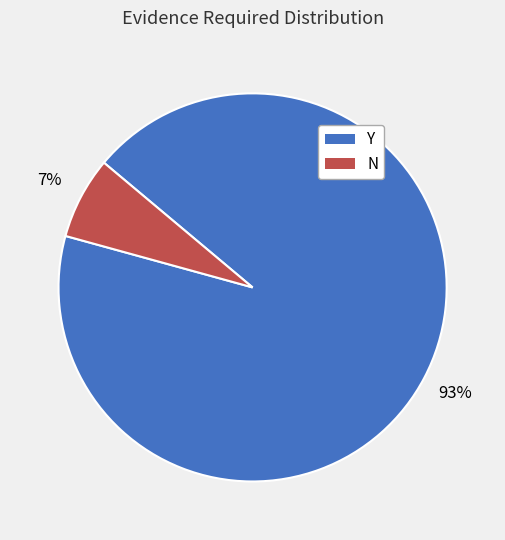

What is the smallest slice in the pie chart?

N